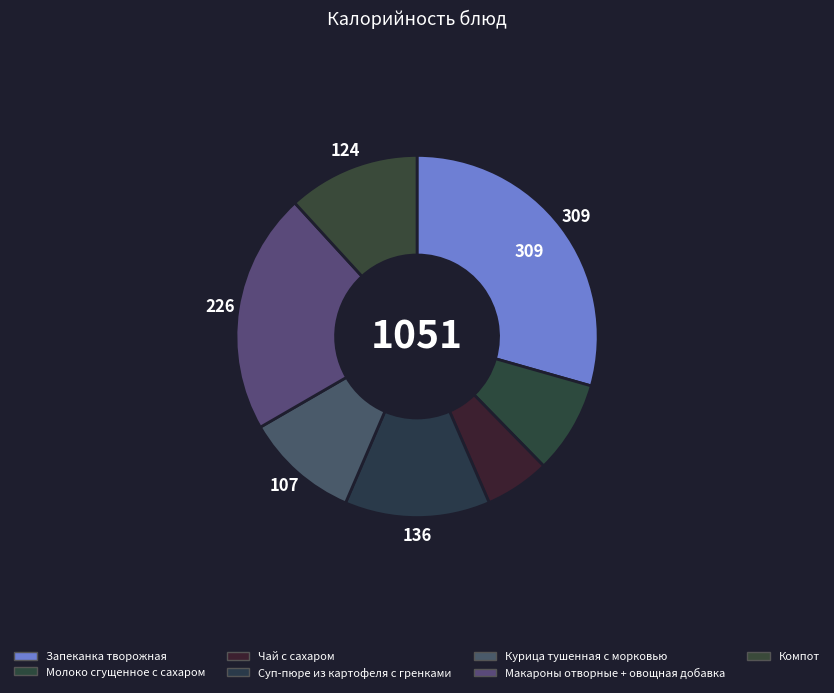

What percentage is the Чай с сахаром slice, to the nearest percent?

6%